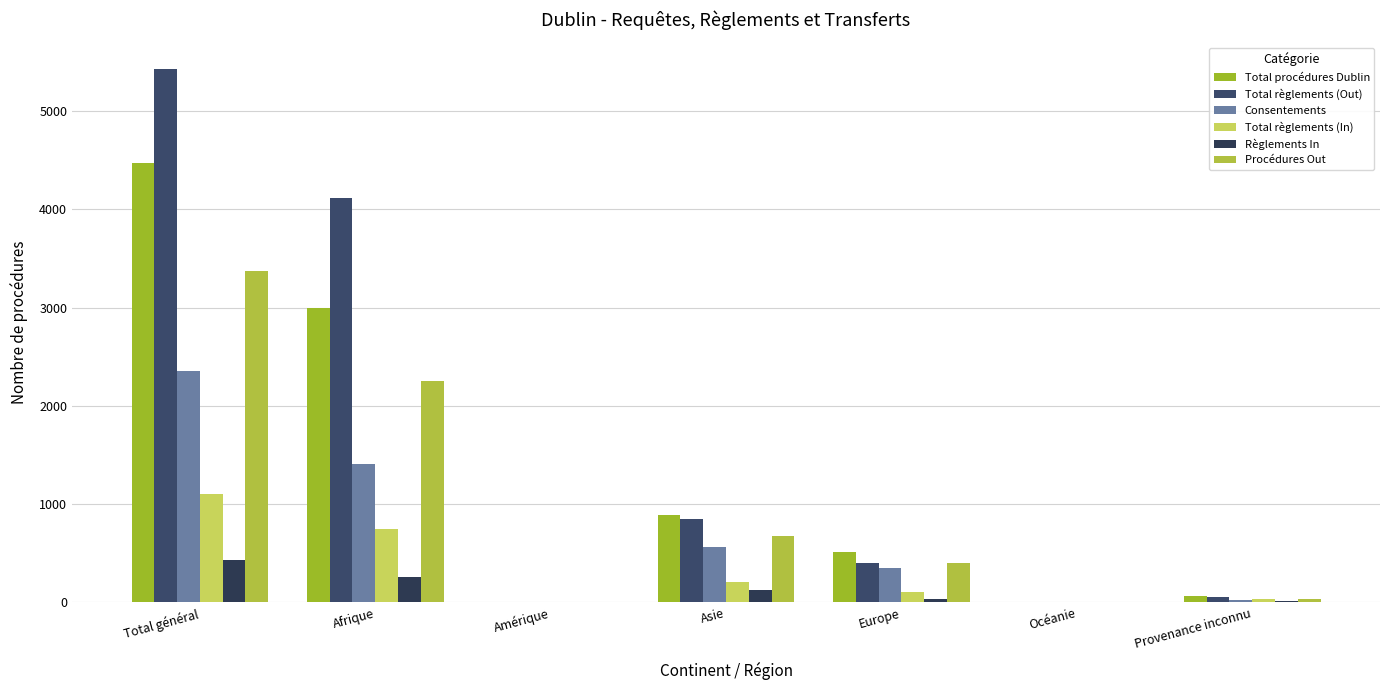

At Asie, list the series in order from largest to smallest.

Total procédures Dublin, Total règlements (Out), Procédures Out, Consentements, Total règlements (In), Règlements In